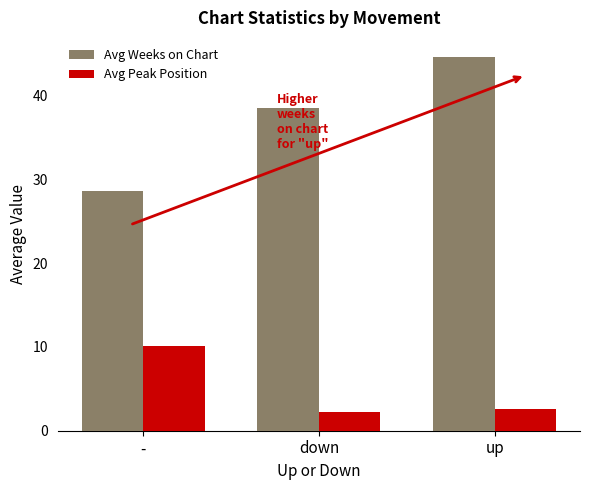

The Avg Weeks on Chart series shows 55.5 at down. True or false?

False